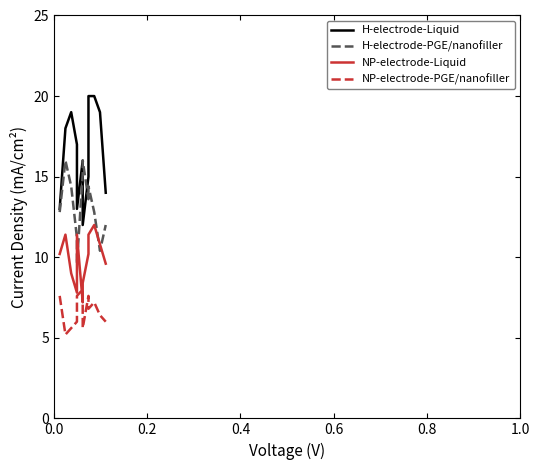

Is this an area chart (filled region under the line)?

No